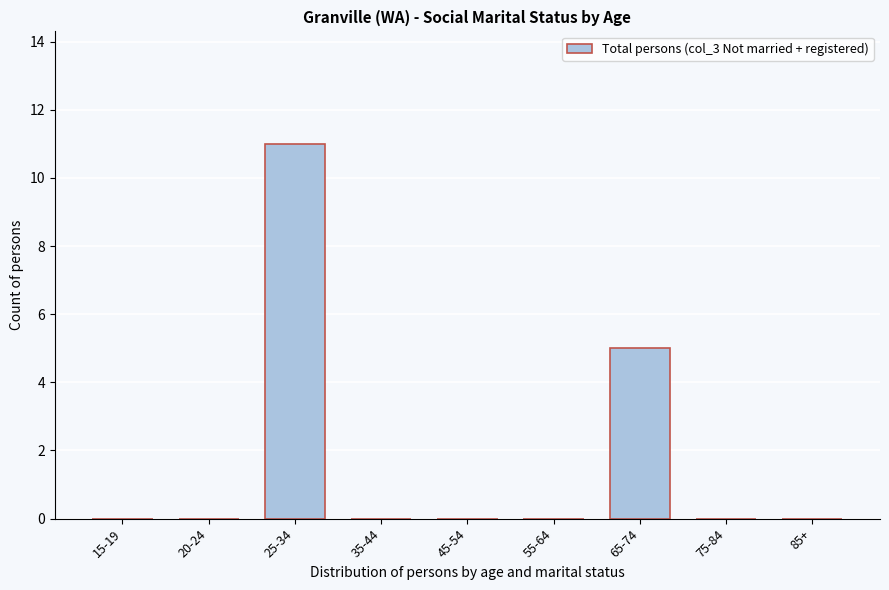

Reading left to right, extract all data points from this chart.

15-19=0	20-24=0	25-34=11	35-44=0	45-54=0	55-64=0	65-74=5	75-84=0	85+=0